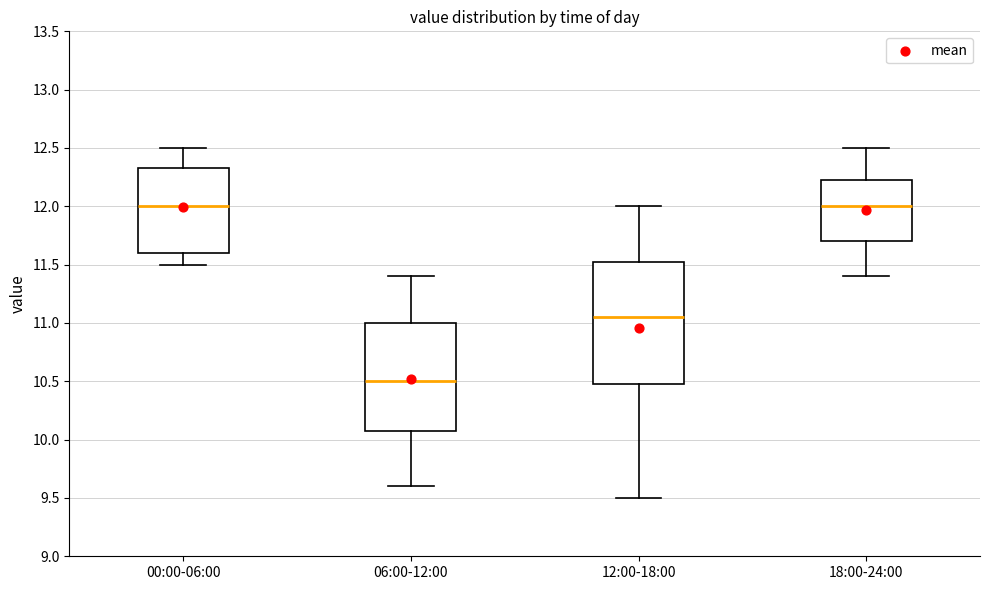

Reading left to right, transcribe this box plot: for each box, give where its median line is, the range the box spans, and where its two whiskers end, as read against the y-axis. The values are not printed on the chart, so give them approximately, as read against the axis.

00:00-06:00: median 12.00, box 11.60 to 12.35, whiskers 11.50 to 12.50
06:00-12:00: median 10.50, box 10.10 to 11.00, whiskers 9.60 to 11.40
12:00-18:00: median 11.05, box 10.50 to 11.55, whiskers 9.50 to 12.00
18:00-24:00: median 12.00, box 11.70 to 12.25, whiskers 11.40 to 12.50